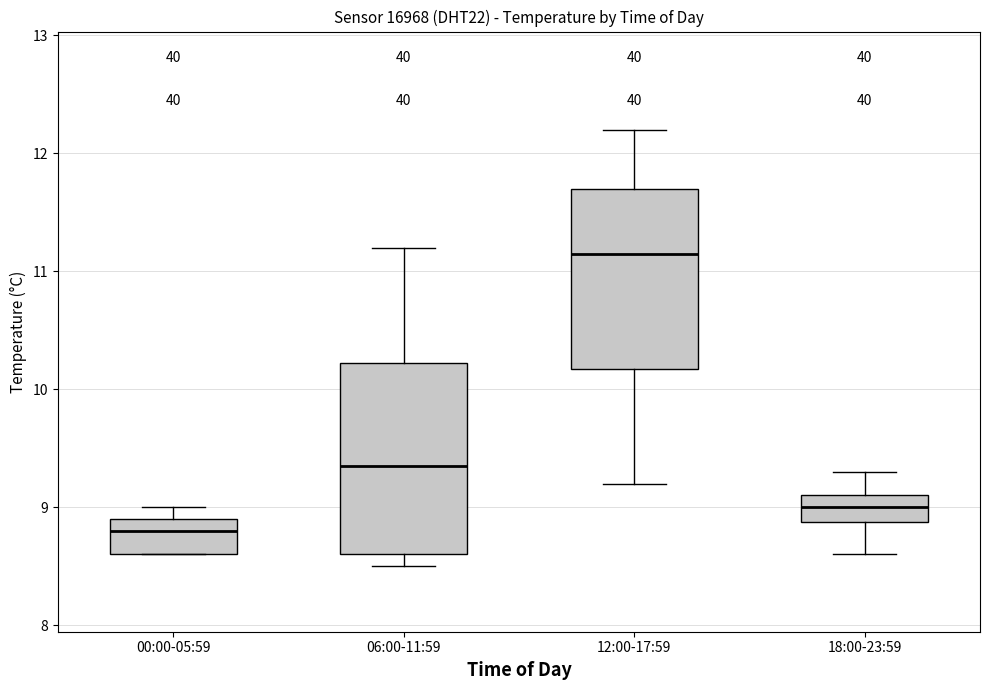

Which box's median line is the highest?

12:00-17:59